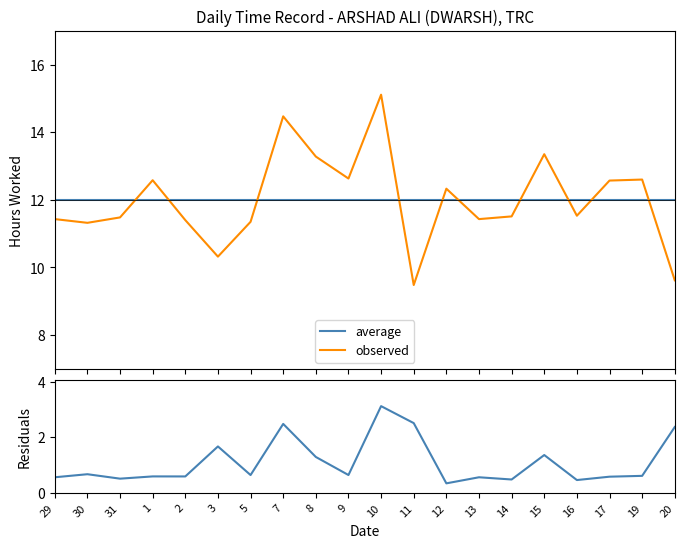

Does the chart have visible grid lines?

No